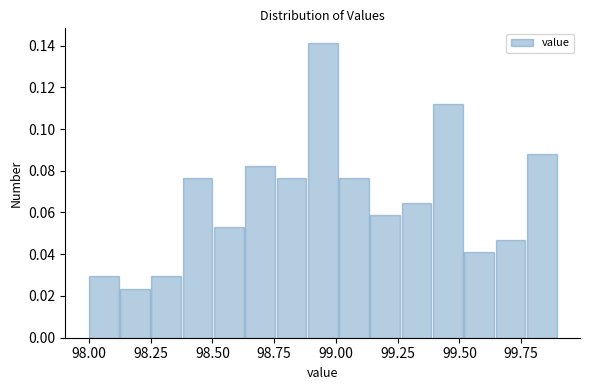

Around what value on the x-axis is the tallest bar? Give the approximate position of its centre, as read against the axis.

98.95